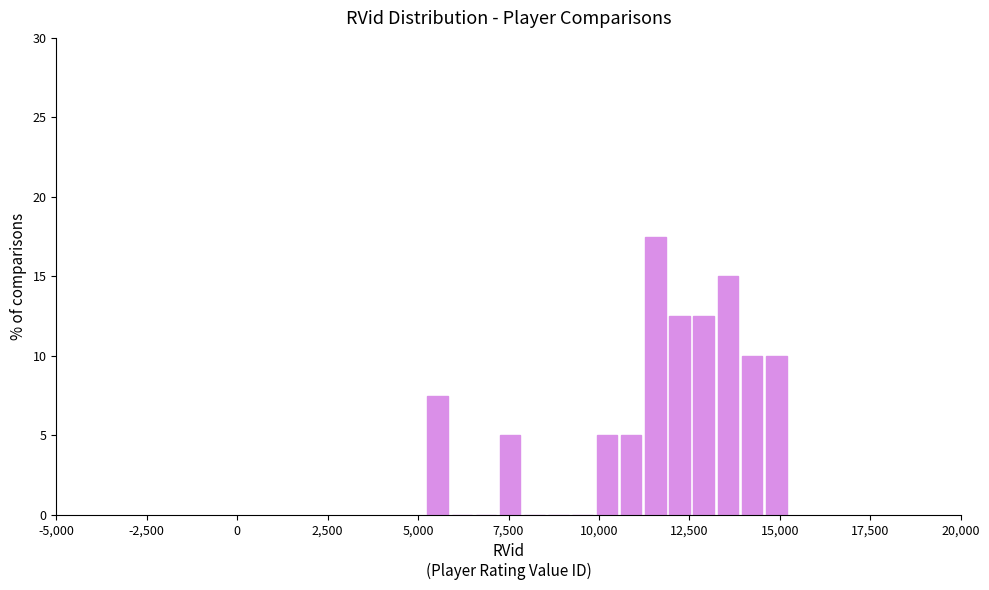

Read against the x-axis, roughly where is the centre of the tallest bar?

11500